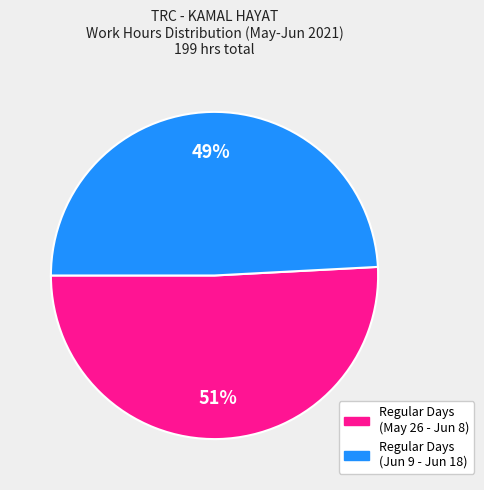

Is there a majority slice in this chart?

Yes